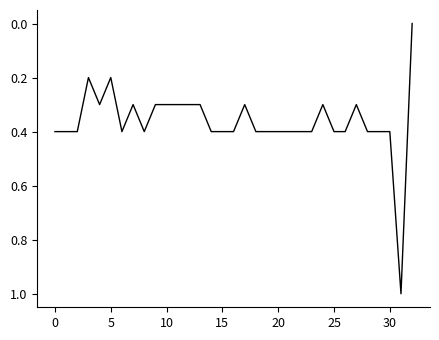

What is the maximum value shown in the chart?

1.0